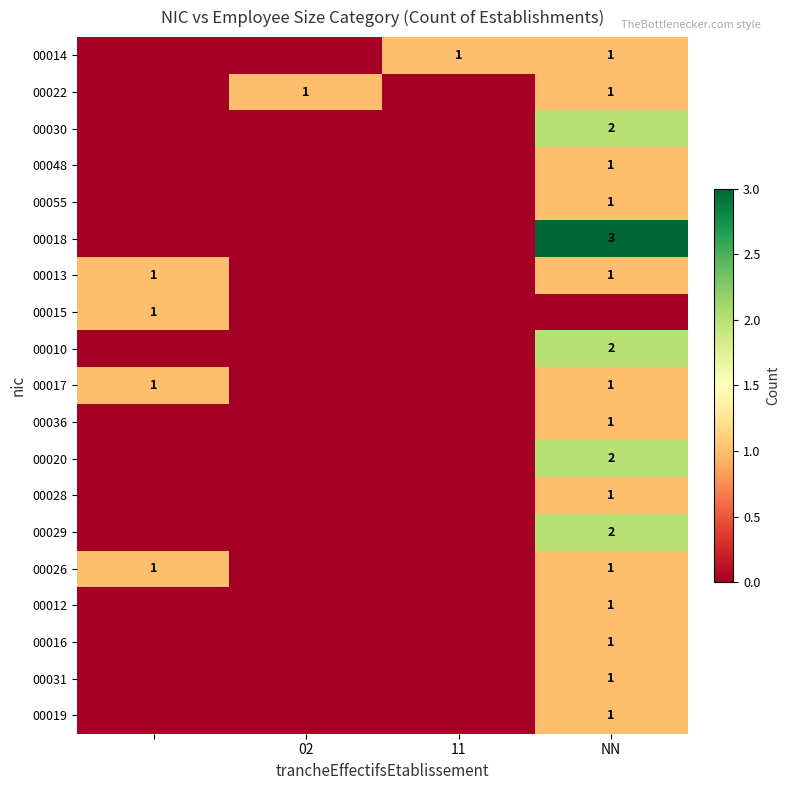

The value of 00014 at 11 is 1. True or false?

True